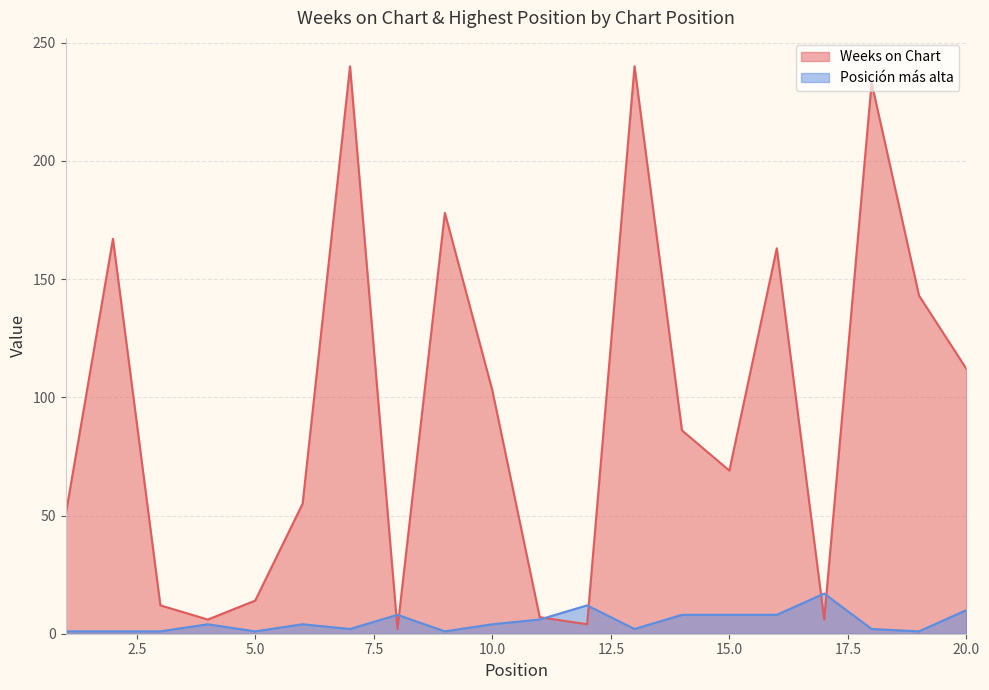

The Posición más alta series shows 4 at 6. True or false?

True